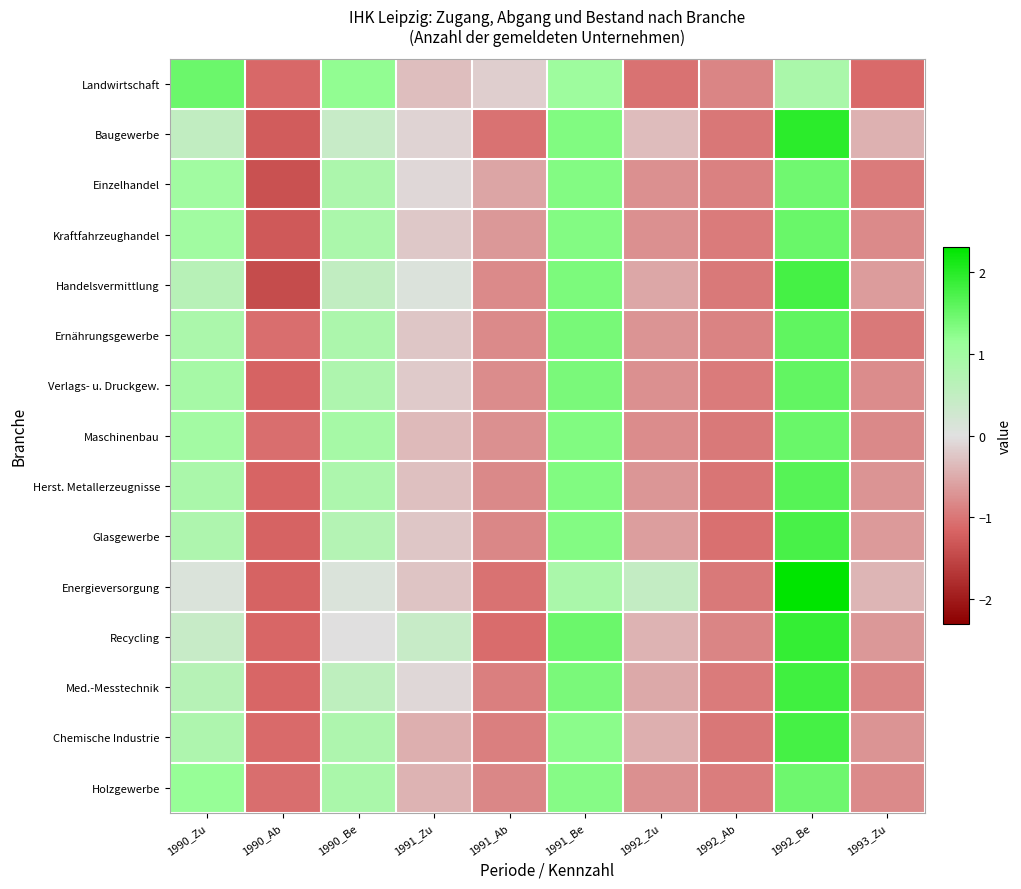

At 1993_Zu, list the series in order from largest to smallest.

Energieversorgung, Baugewerbe, Handelsvermittlung, Glasgewerbe, Recycling, Chemische Industrie, Herst. Metallerzeugnisse, Verlags- u. Druckgew., Kraftfahrzeughandel, Holzgewerbe, Maschinenbau, Med.-Messtechnik, Einzelhandel, Ernährungsgewerbe, Landwirtschaft